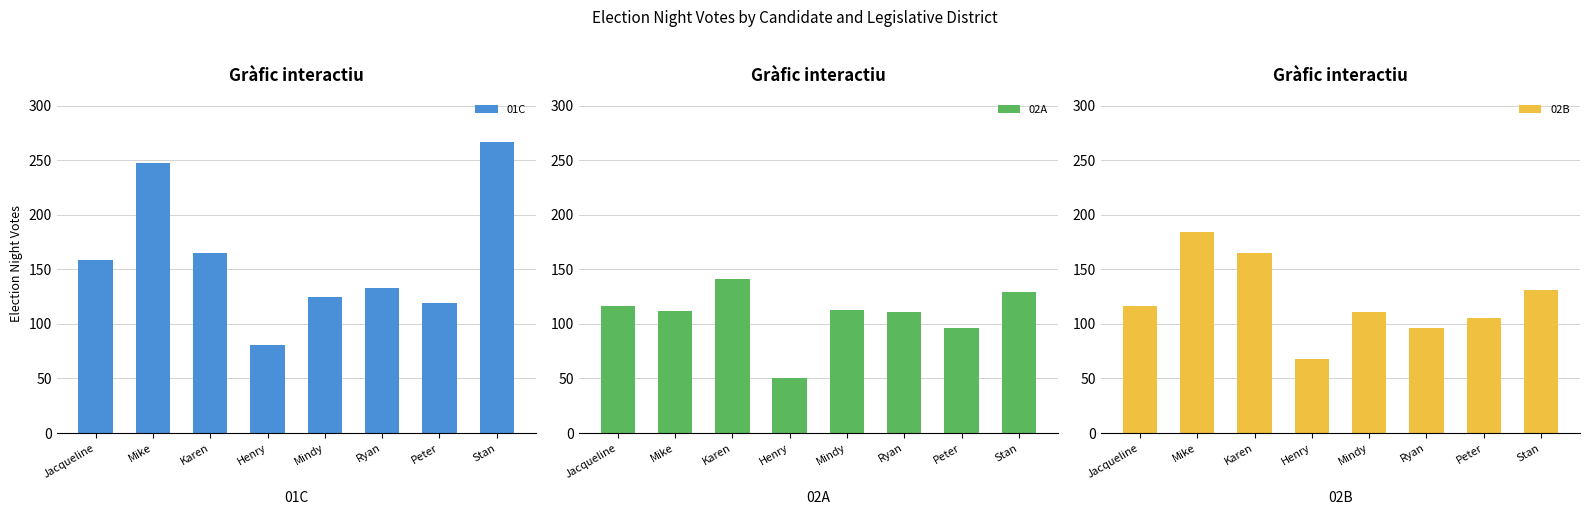

How many data points in 01C are less than 159?

4